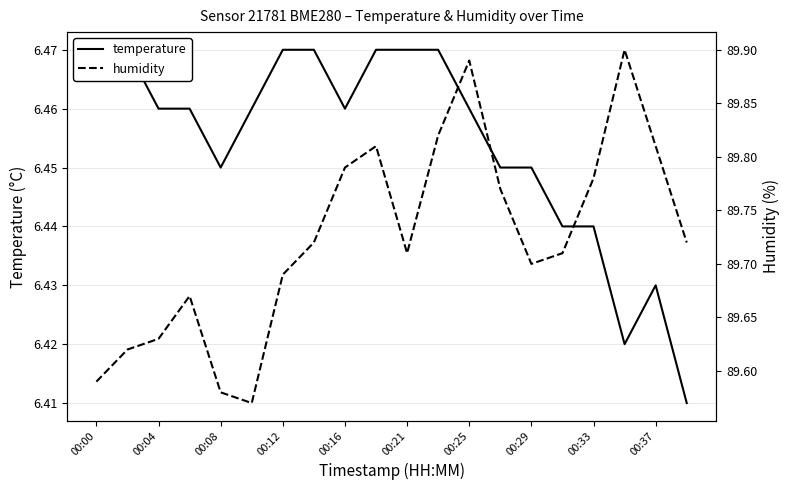

What is the average value of the temperature series?

6.5